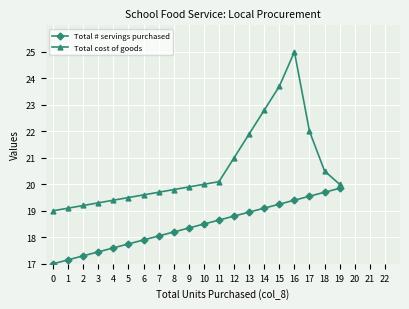

Rank the series by their average value, from lowest to highest.

Total # servings purchased, Total cost of goods